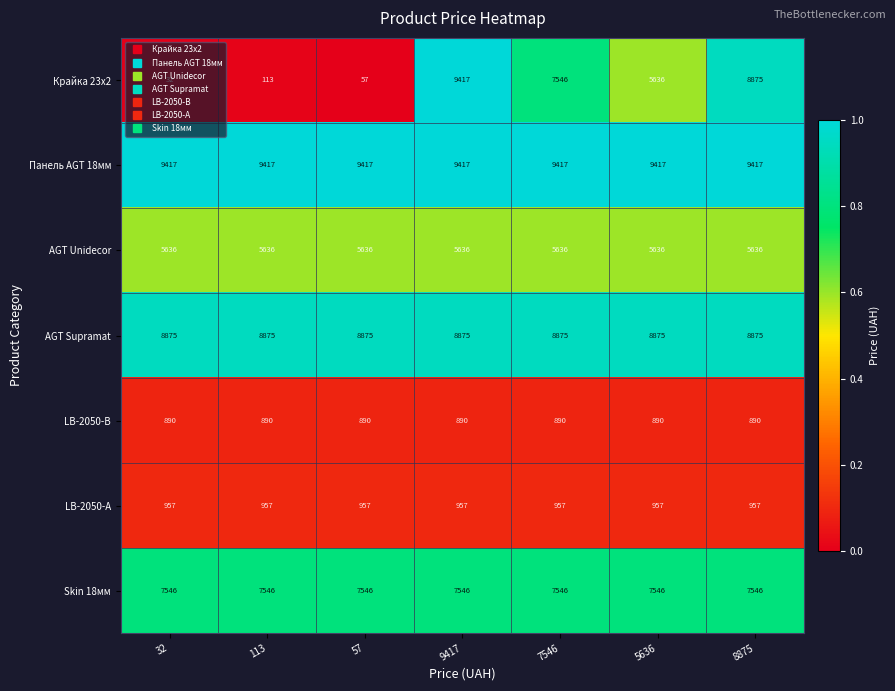

Which series changed the most between 57 and 8875?

Крайка 23x2